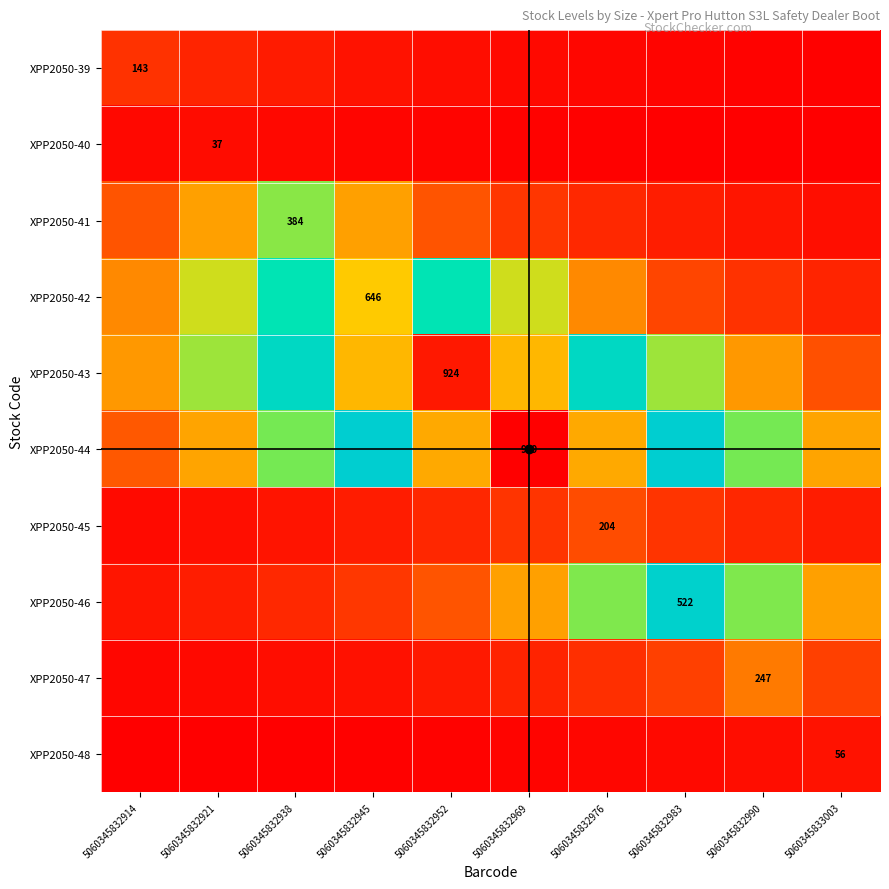

At how many categories does at least one series exceed 704?

3